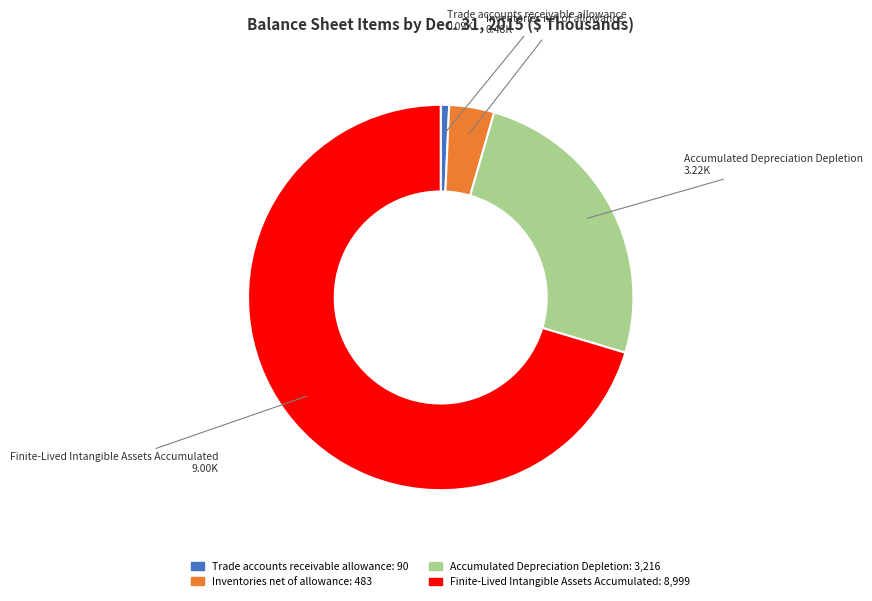

Do Trade accounts receivable allowance and Inventories net of allowance together represent more than half of the pie?

No